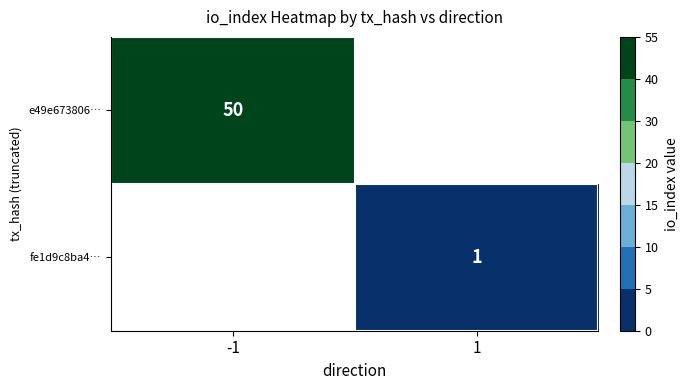

True or false: e49e673806… has a value of 50 at -1.

True